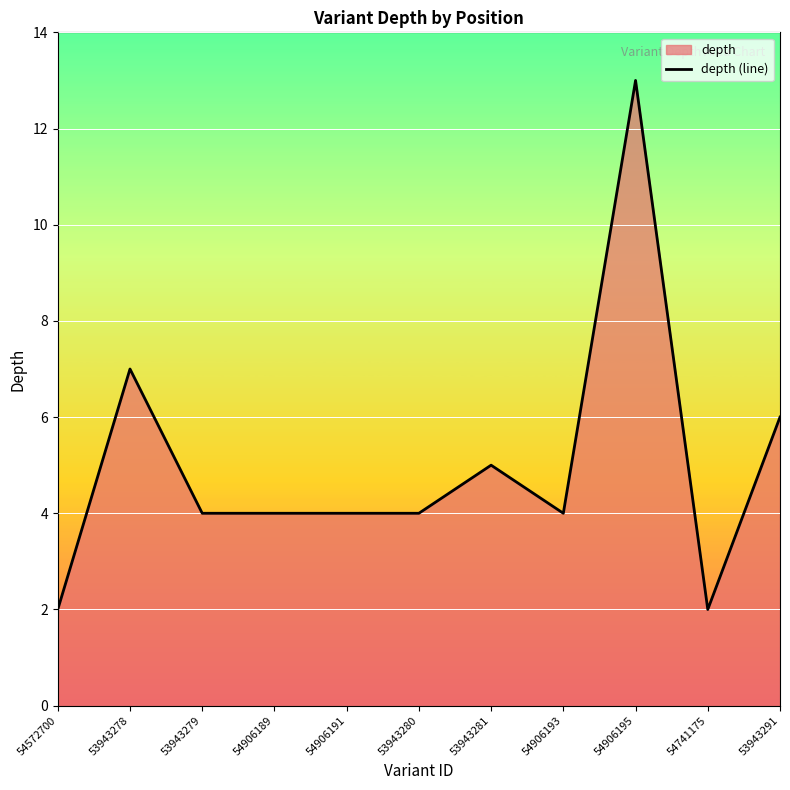

The value at 54741175 is 2. True or false?

True